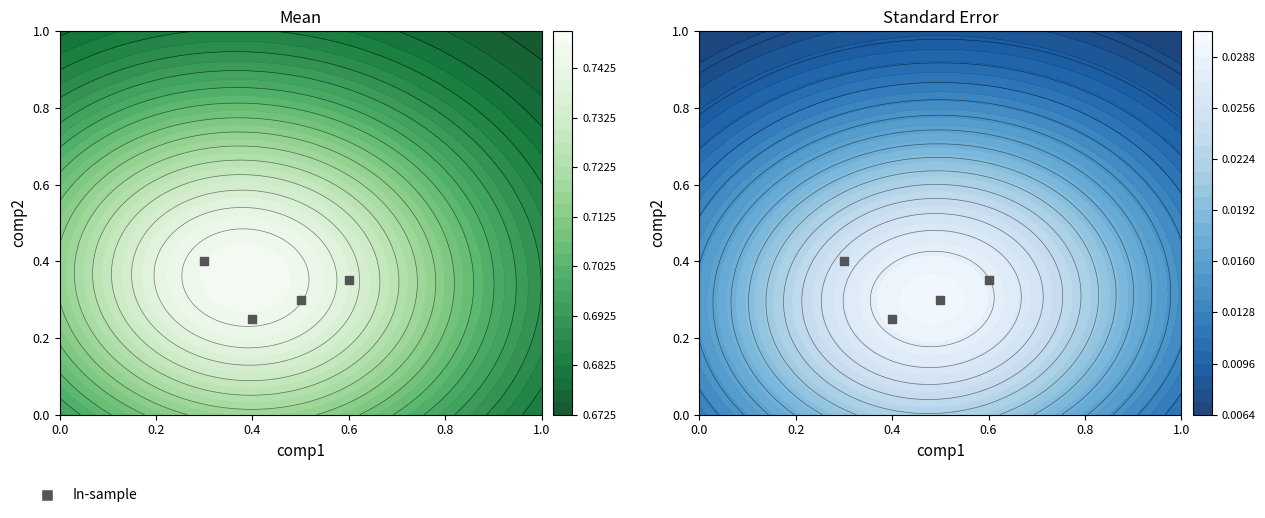

Is it true that the value at 0.6 is 0.1?

False